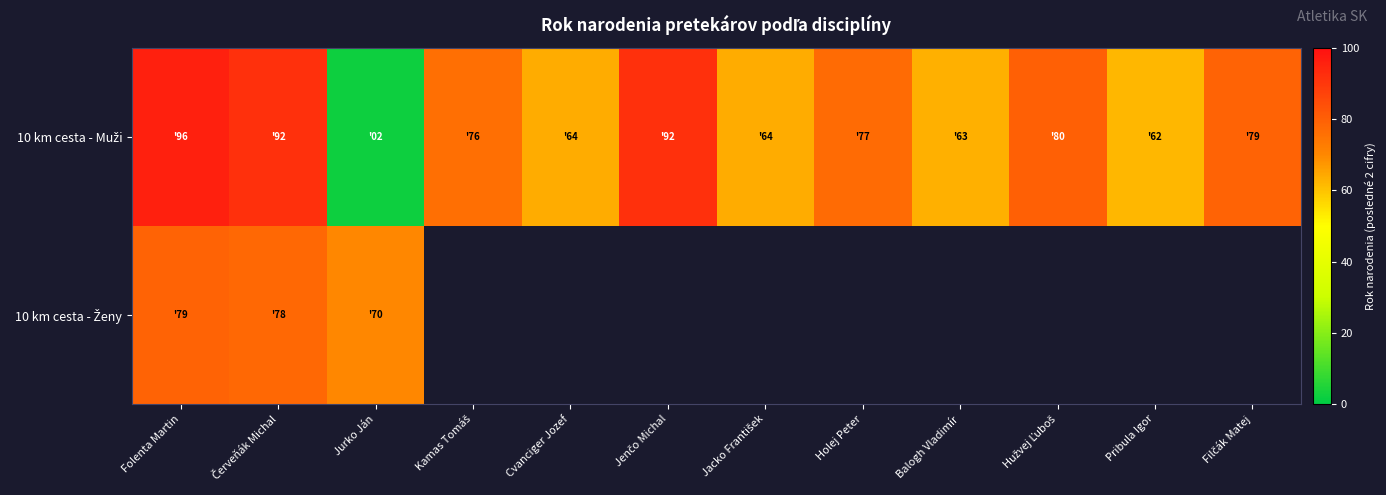

Which series has the largest range (max minus min)?

10 km cesta - Muži